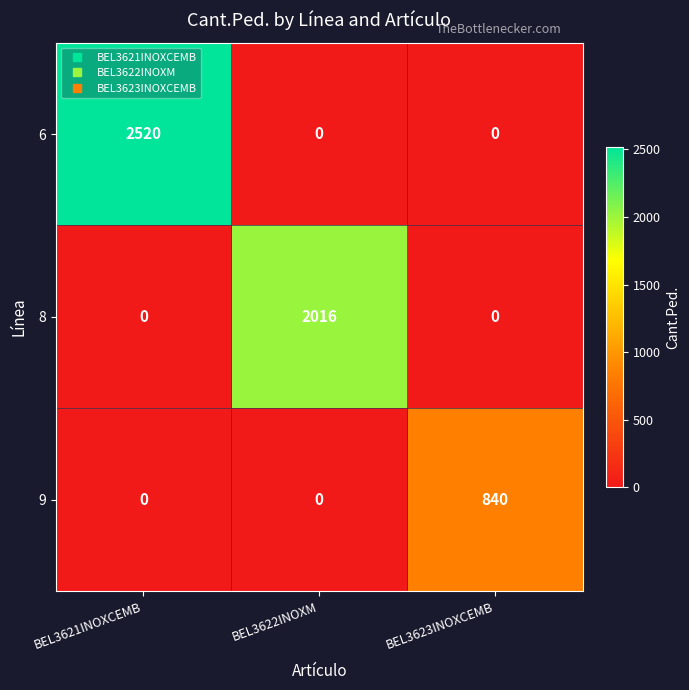

Rank the series by their maximum value, from lowest to highest.

9, 8, 6